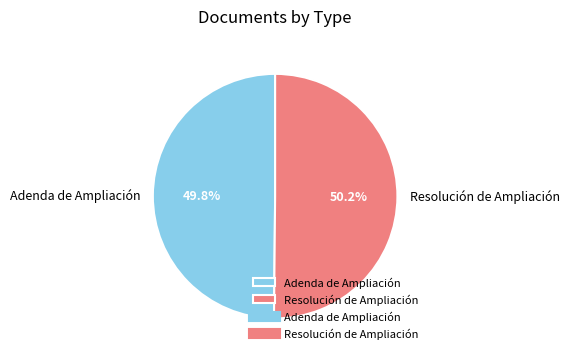

Do Adenda de Ampliación and Resolución de Ampliación together represent more than half of the pie?

Yes